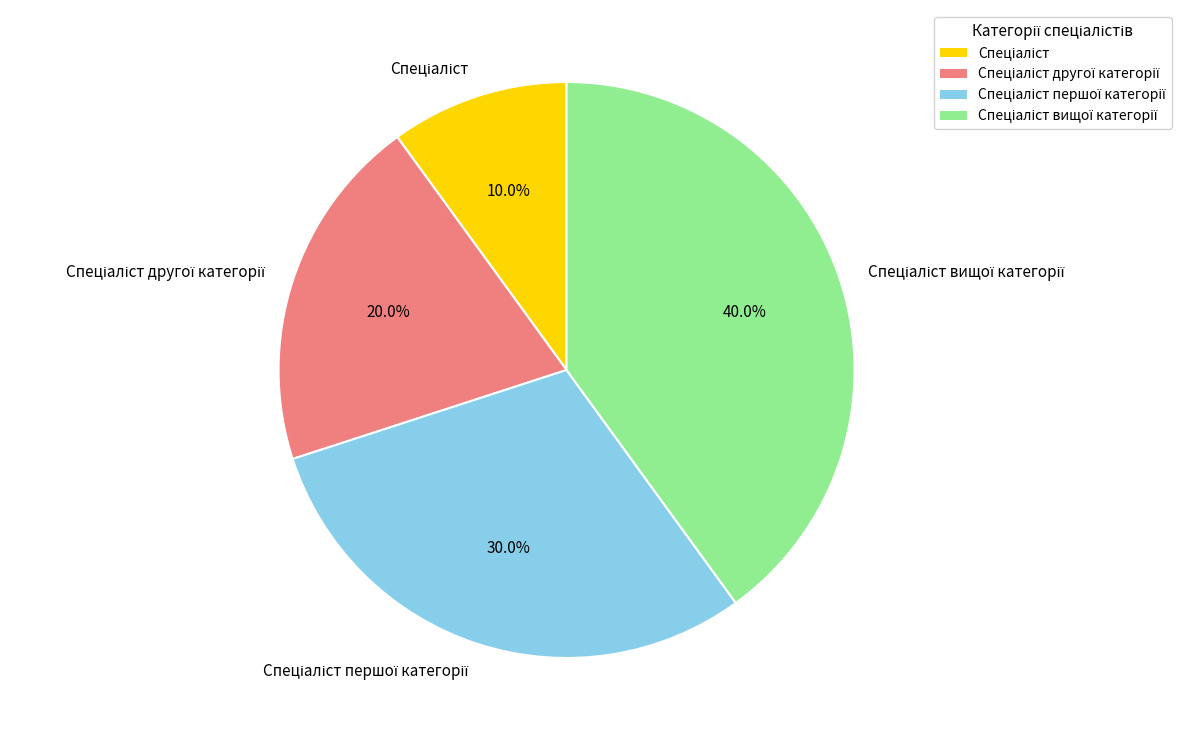

Is there a majority slice in this chart?

No